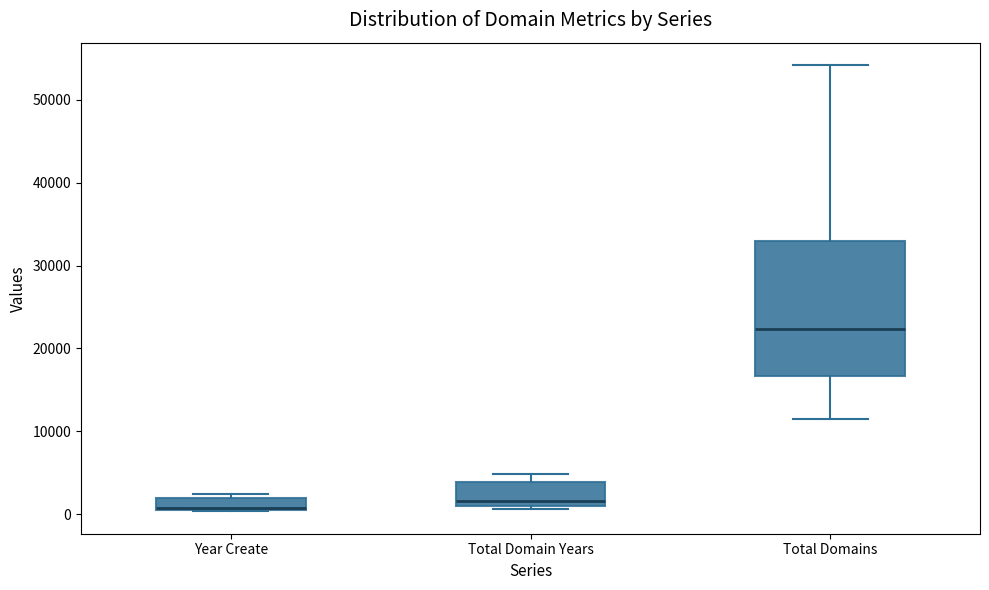

Where is the upper edge of the box for Total Domains on the y-axis? The values are not printed on the chart, so give them approximately, as read against the axis.

33000